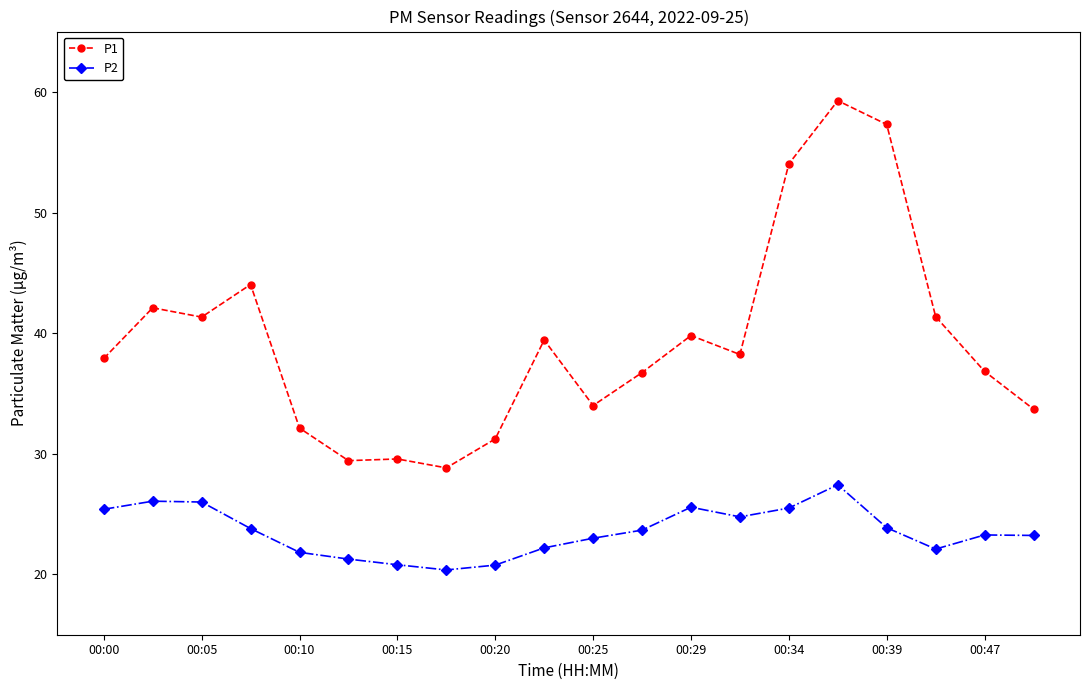

At how many categories does at least one series exceed 47?

3